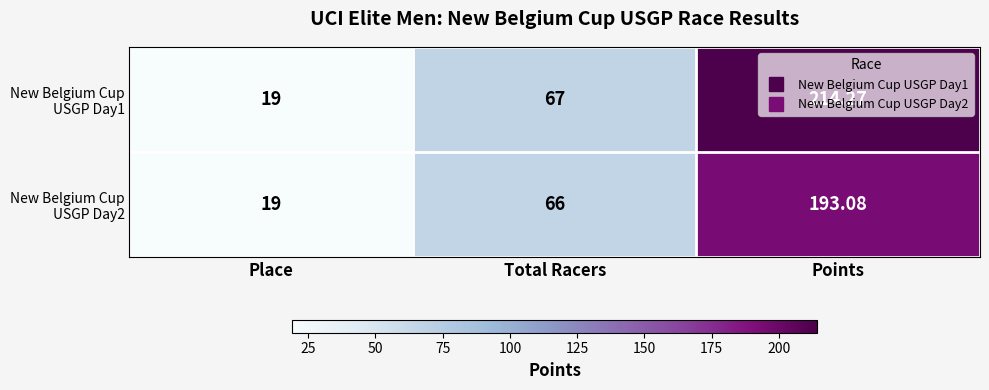

At which category does the chart reach its peak across all series?

Points